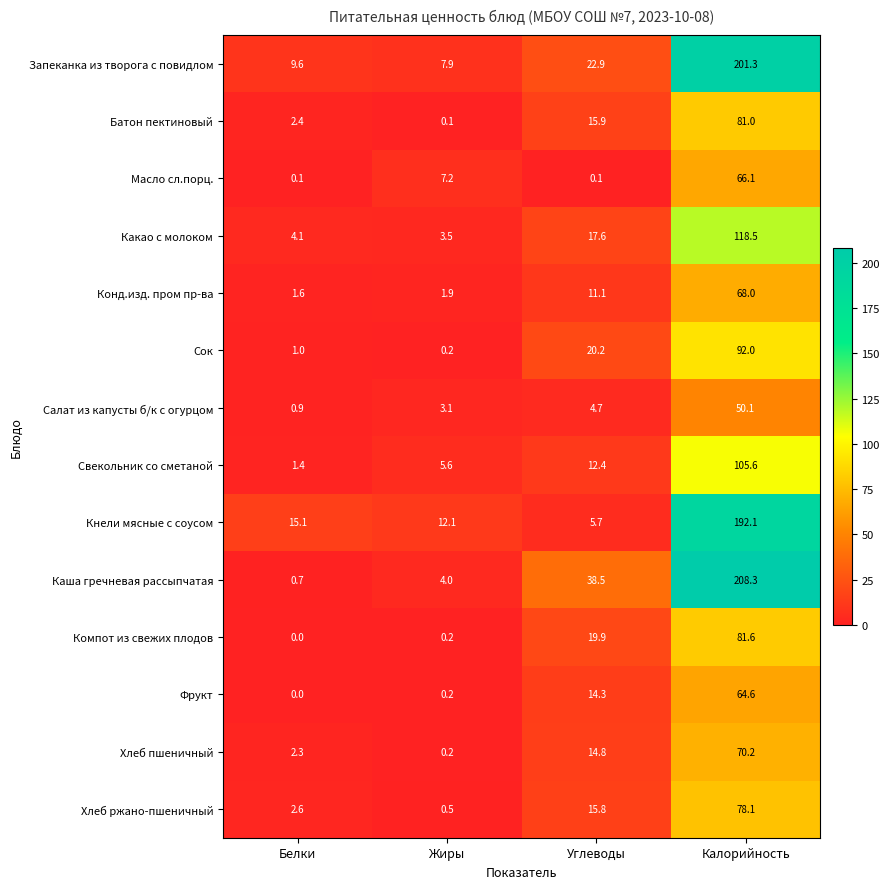

What is the spread (max minus min) of values at Жиры?

12.0